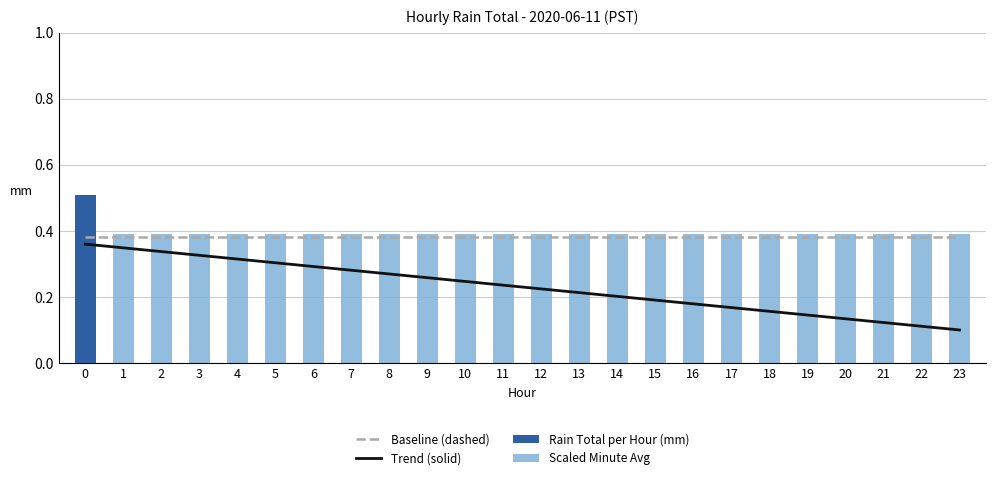

What are all the series names shown in the legend?

Baseline (dashed), Trend (solid), Rain Total per Hour (mm), Scaled Minute Avg